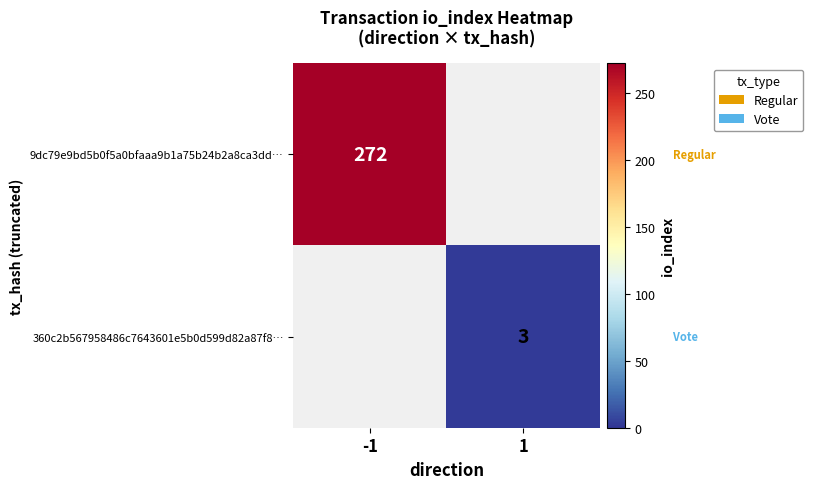

What is the minimum value shown in the chart?

3.0